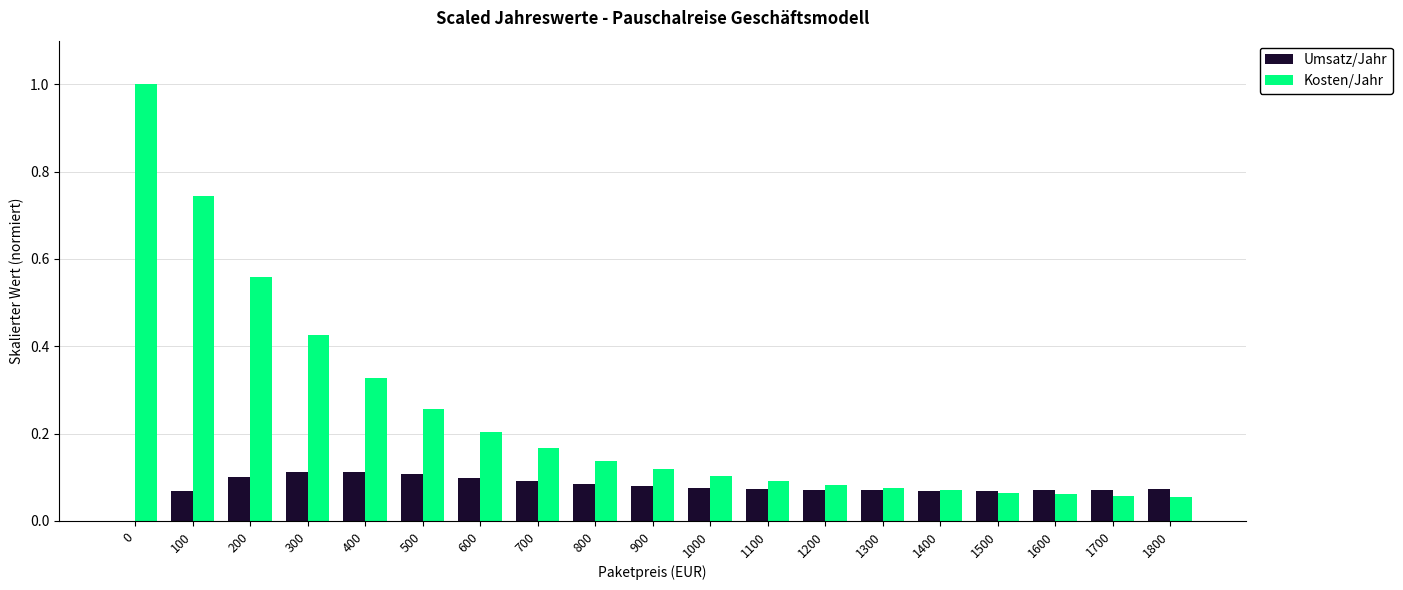

How many groups of bars are there?

19